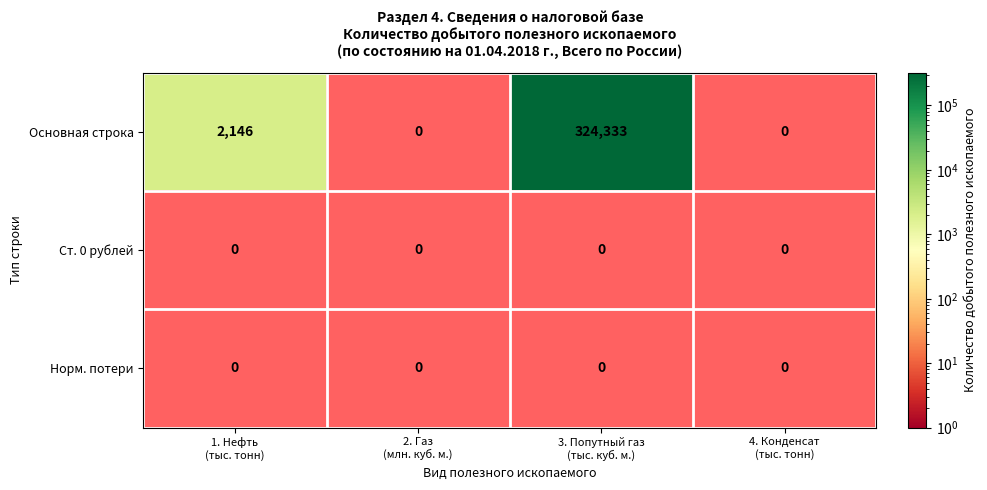

List the series in order of their peak value, highest first.

Основная строка, Ст. 0 рублей, Норм. потери